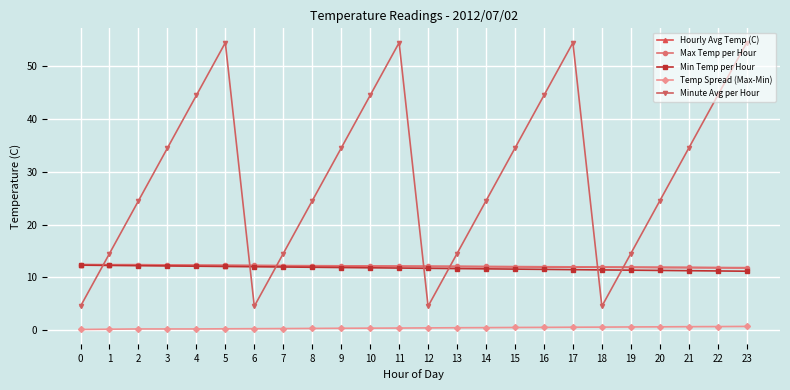

How many lines are shown in the chart?

5